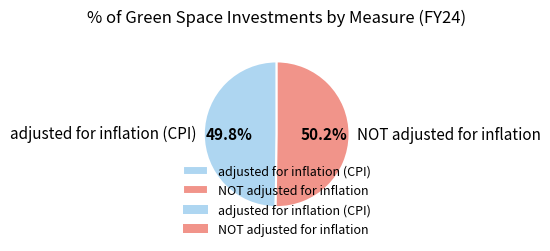

What percentage is NOT represented by adjusted for inflation (CPI)?

50.2%